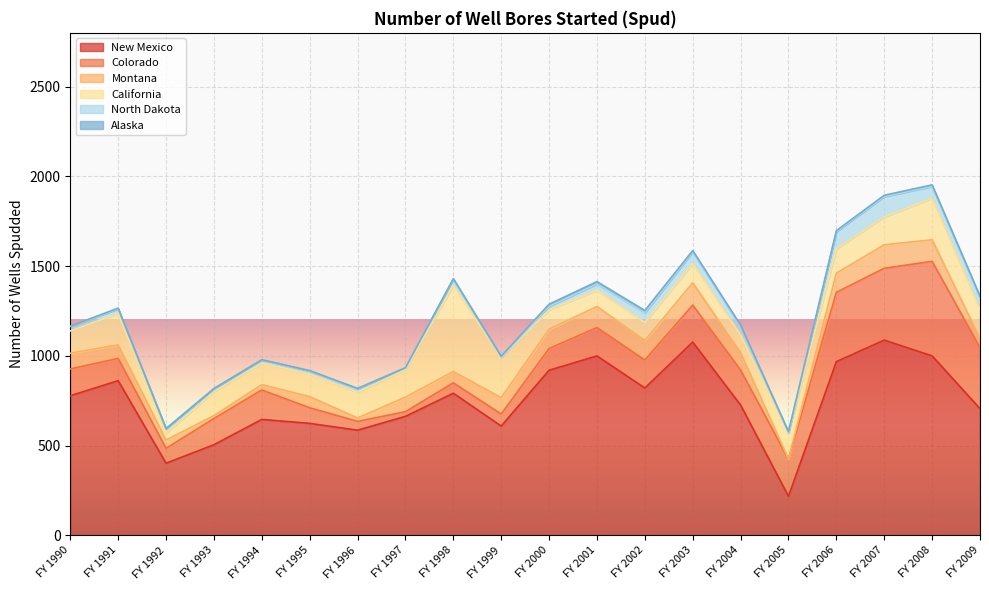

What is the difference between the maximum and minimum values in the Montana series?

131